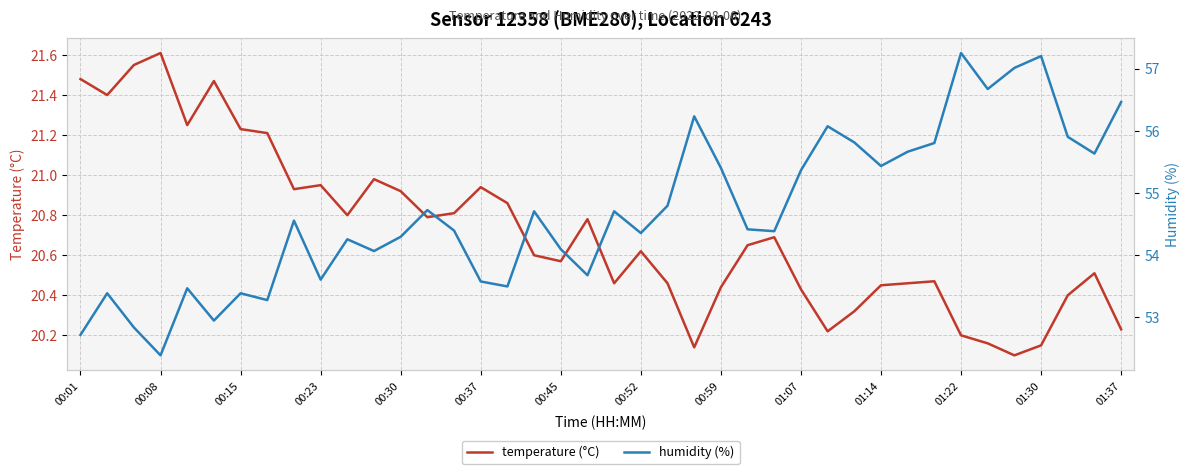

What is the value of the temperature (°C) point at the 6th from the left?

21.5